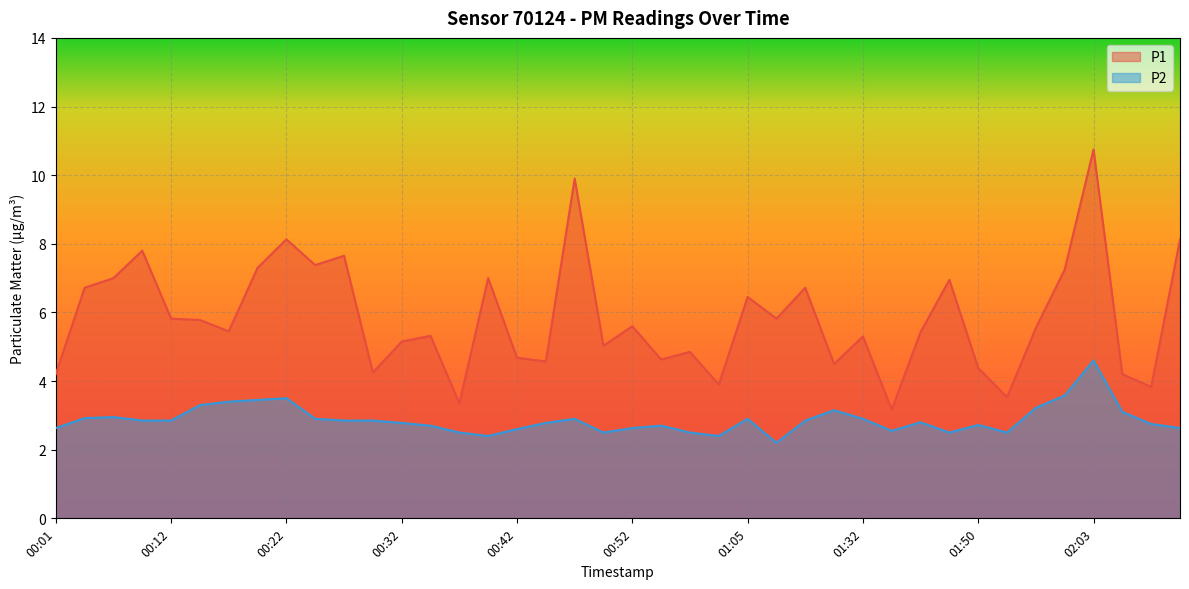

Is it true that P2 equals 3.9 at 00:27?

False